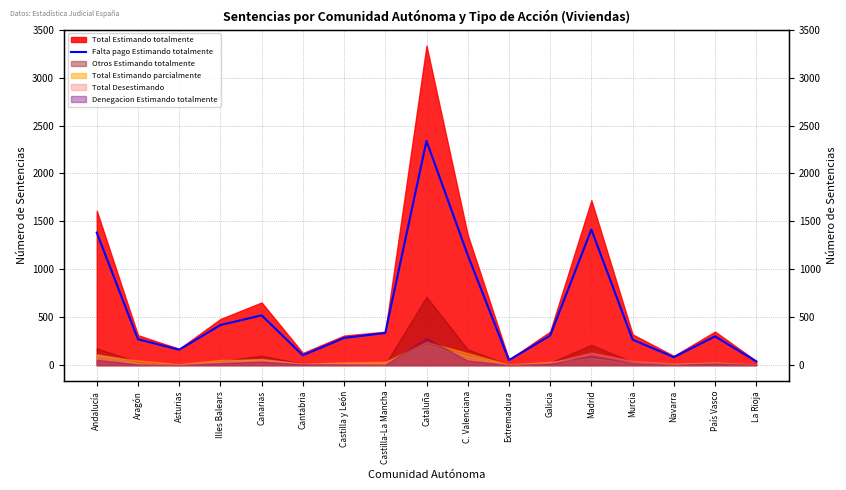

What value does the data have at Castilla y León?

284